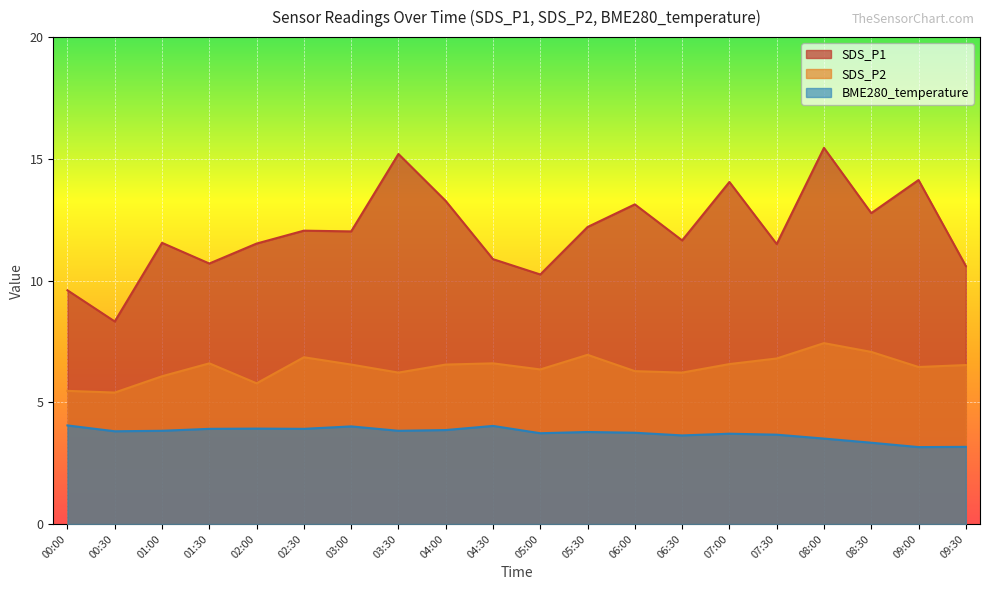

What is the label of the 17th point from the left?

08:00